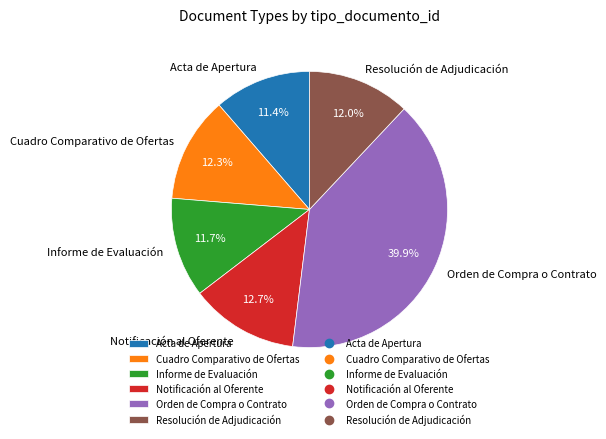

True or false: Notificación al Oferente accounts for 13% of the total.

True